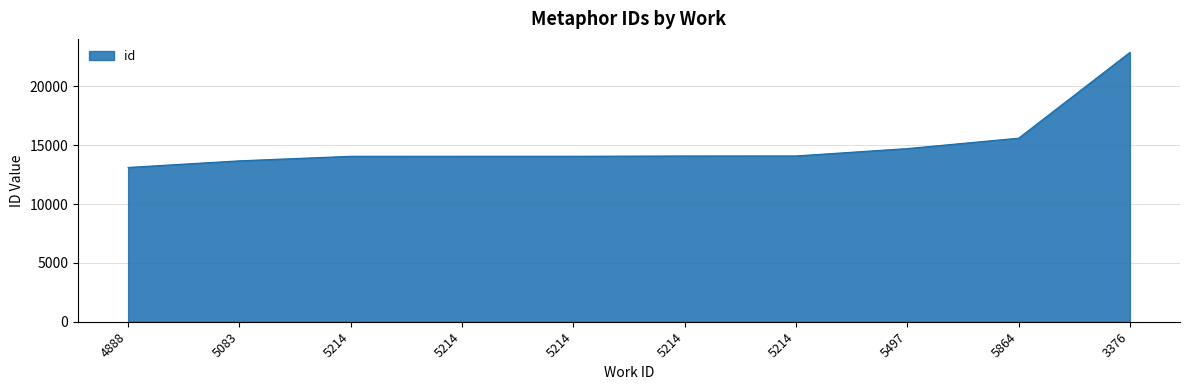

Which category has the lowest value across all series?

4888